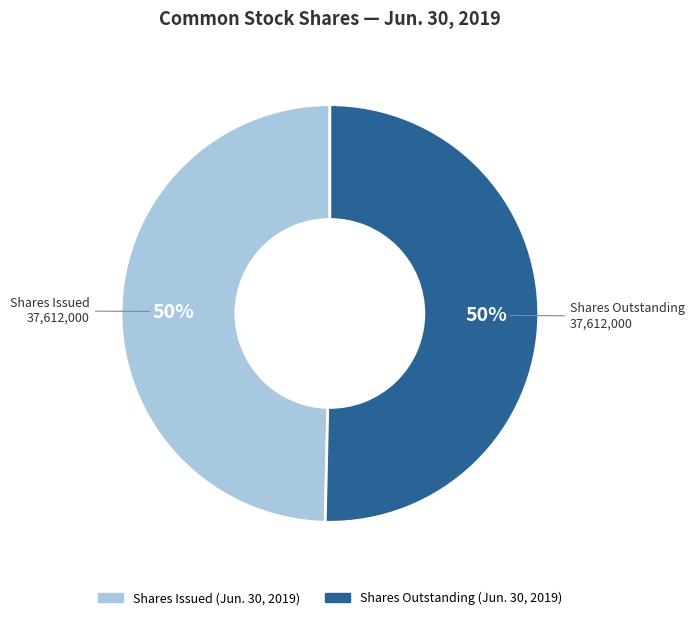

What is the ratio of the value at Shares Issued 37,612,000 to the value at Shares Outstanding 37,612,000?

1.0